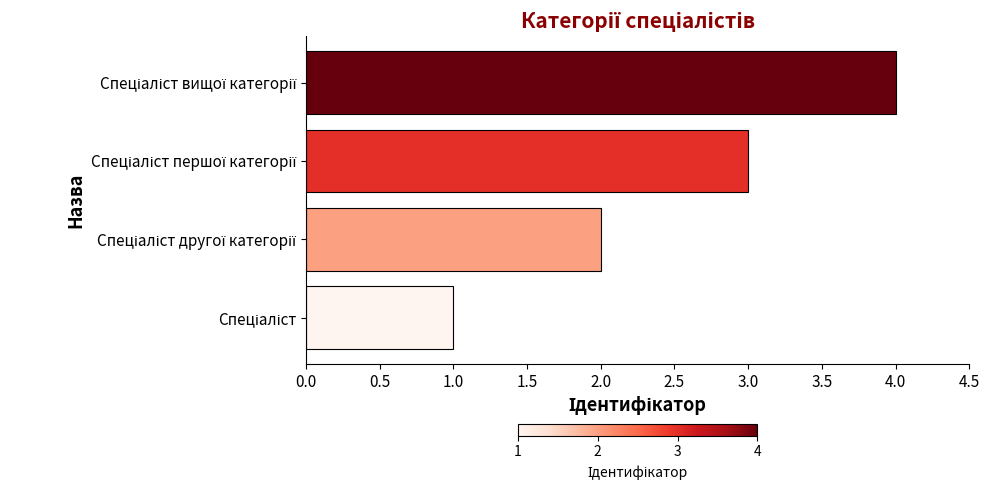

What is the maximum value shown in the chart?

4